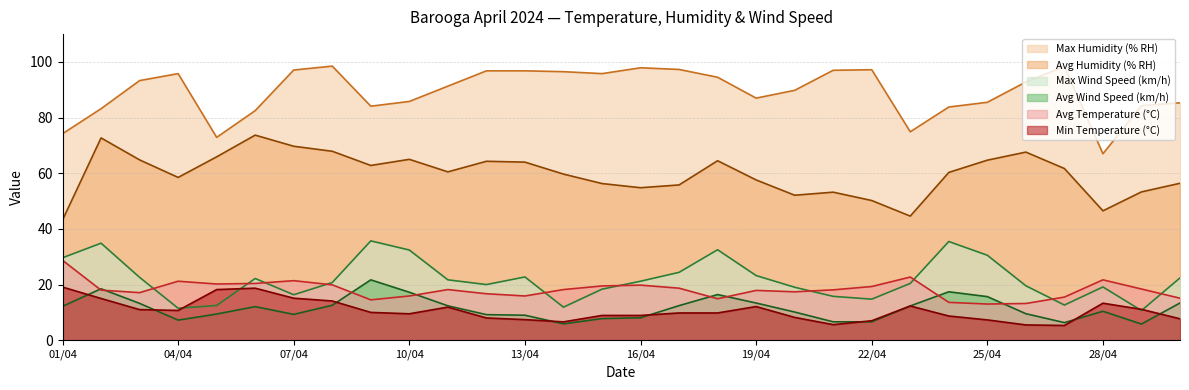

True or false: Min Temperature (°C) and Avg Temperature (°C) cross at least once.

False